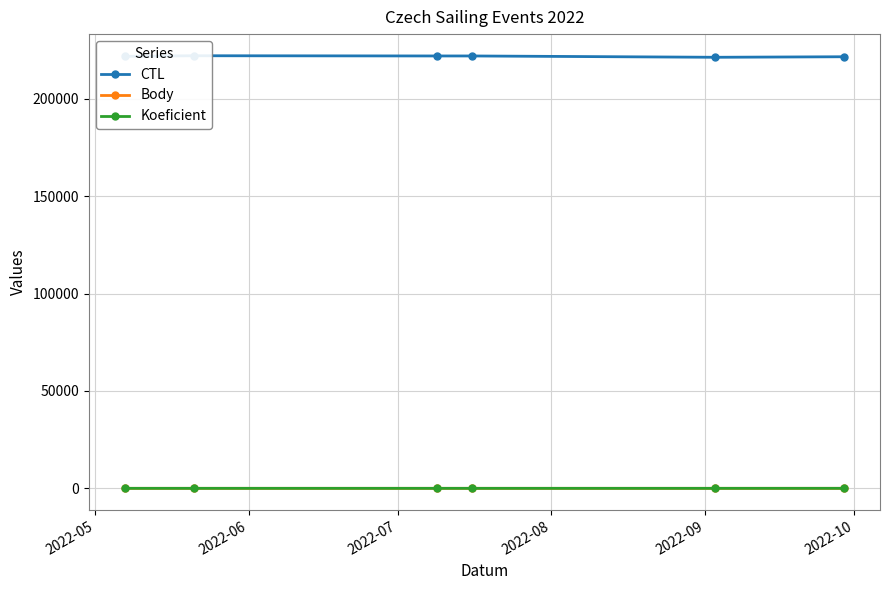

True or false: CTL and Koeficient cross at least once.

False